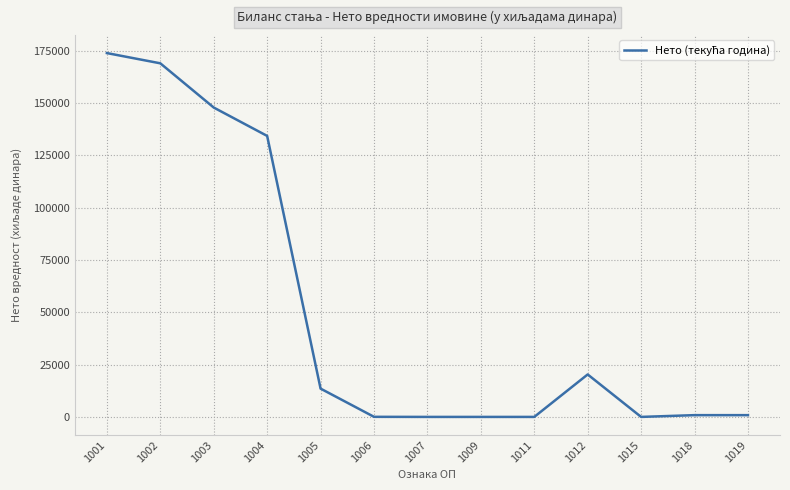

How many lines are shown in the chart?

1